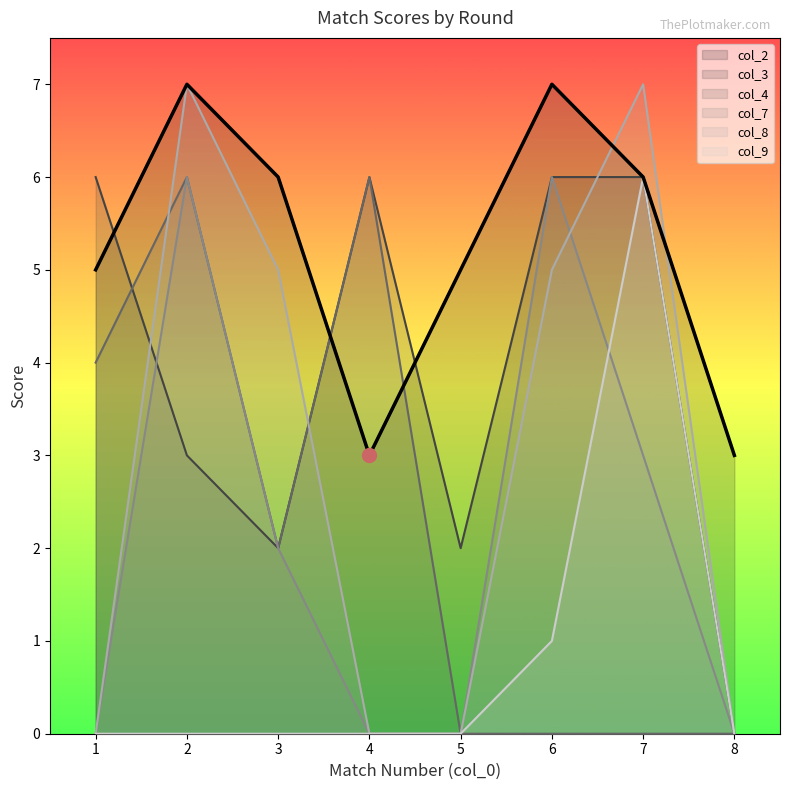

At which category is the sum across all series the highest?

2